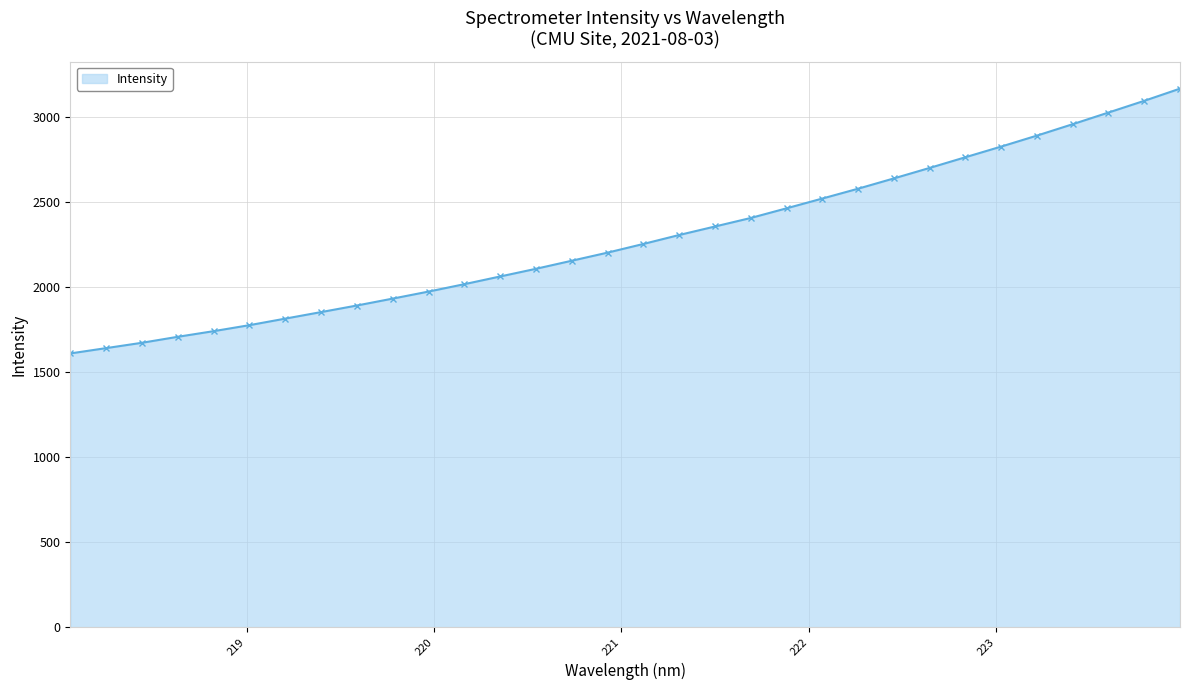

What is the maximum value shown in the chart?

3169.8